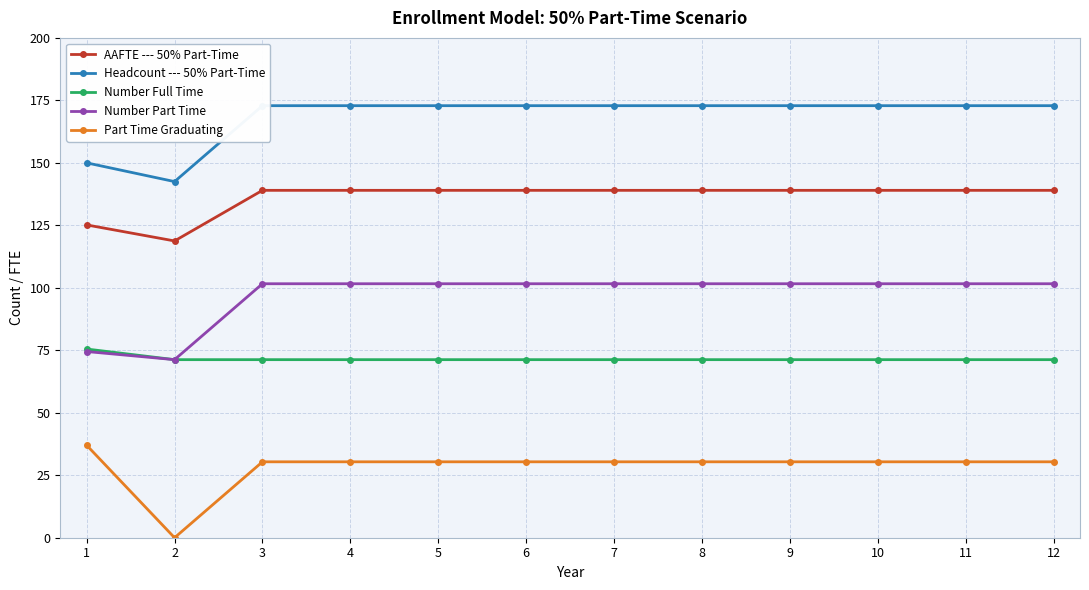

Which category has the lowest value in the AAFTE --- 50% Part-Time series?

2